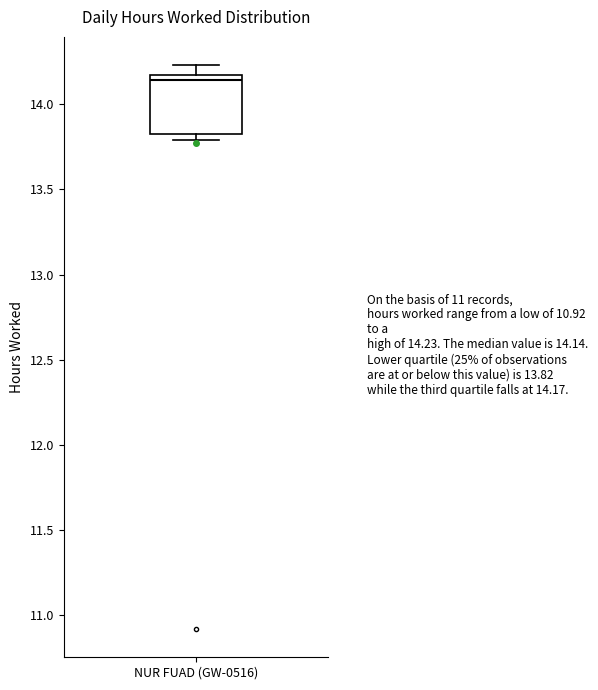

Where is the lower edge of the box for NUR FUAD (GW-0516) on the y-axis? The values are not printed on the chart, so give them approximately, as read against the axis.

13.85